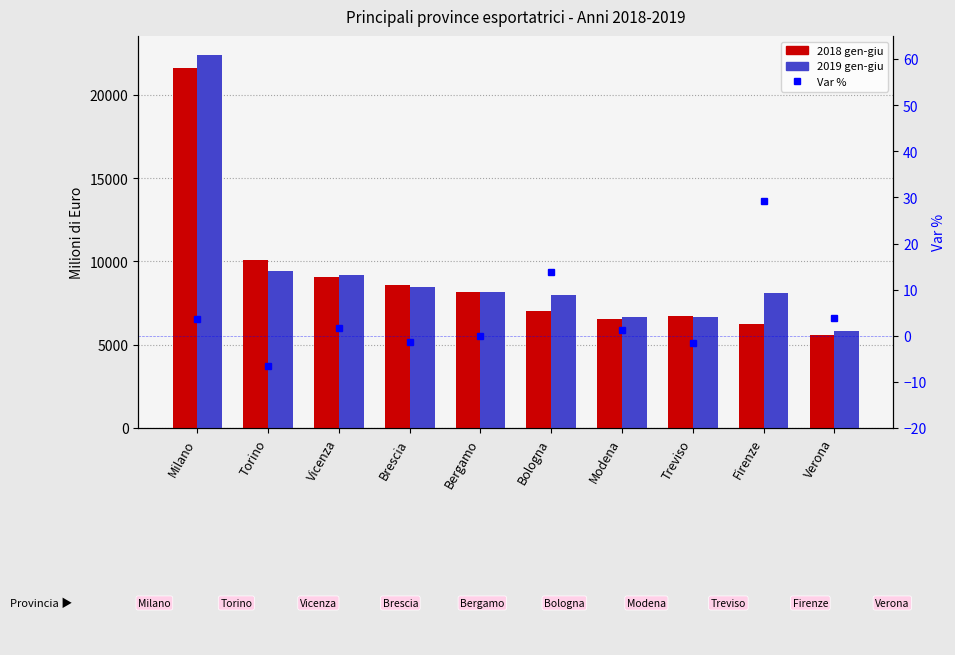

Where does the Var % series first go above 1?

Milano